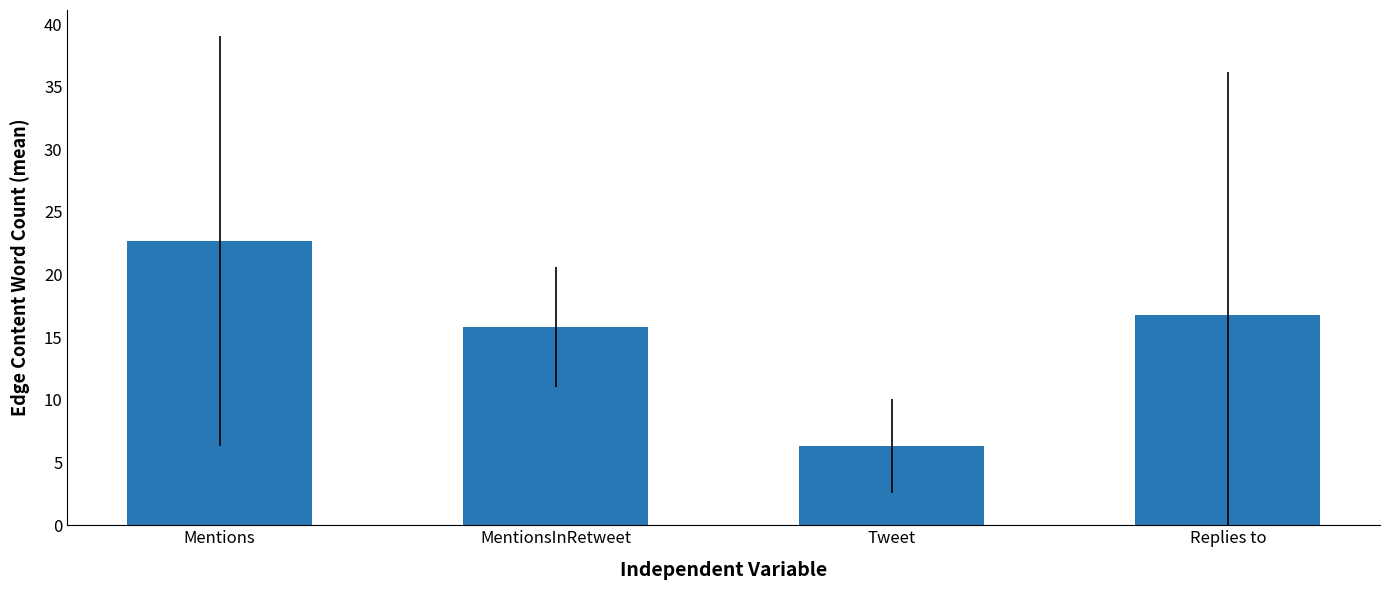

At which label does the data first exceed 16?

Mentions